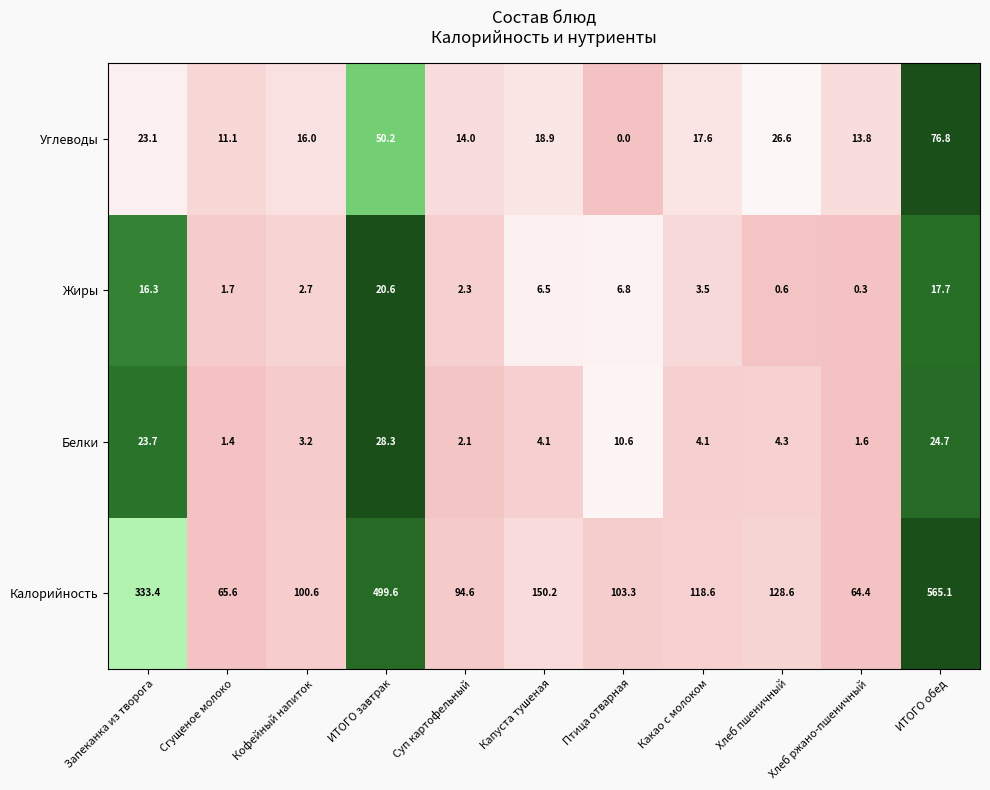

What is the maximum value for Калорийность?

565.1